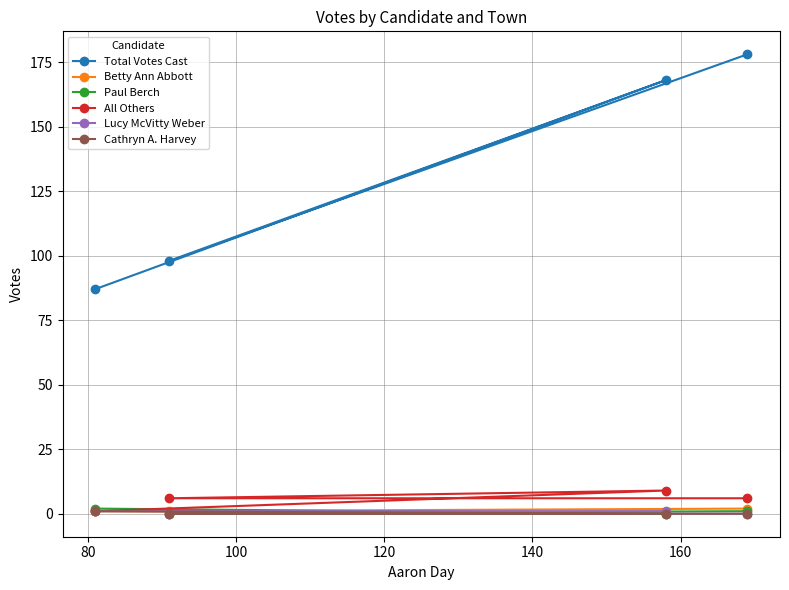

Which series has the widest spread of values?

Total Votes Cast